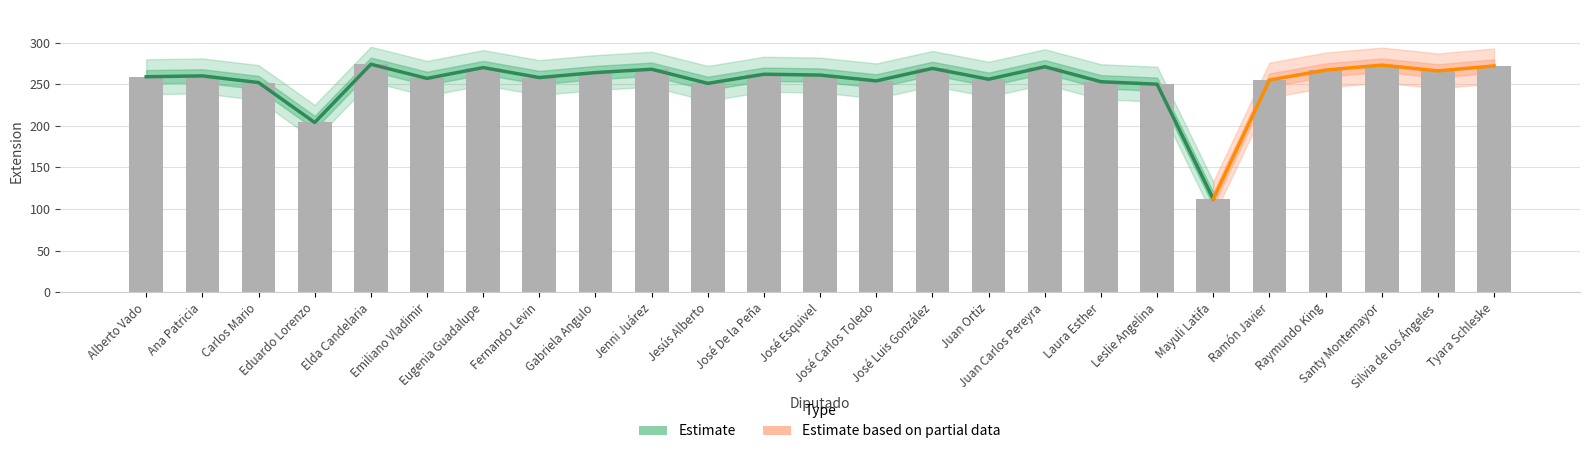

What value does the Extension series have at Tyara Schleske, to the nearest 10?

270